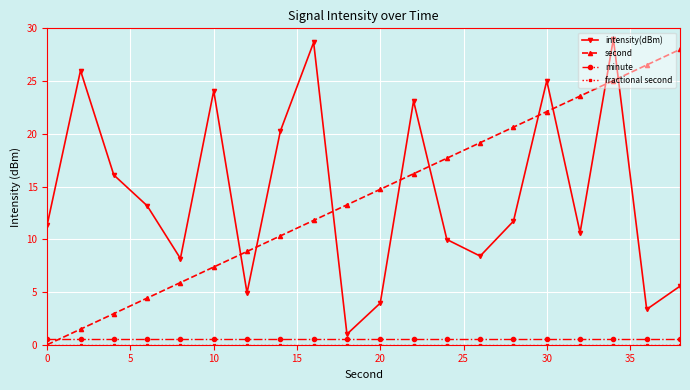

At how many categories does at least one series exceed 2?

20